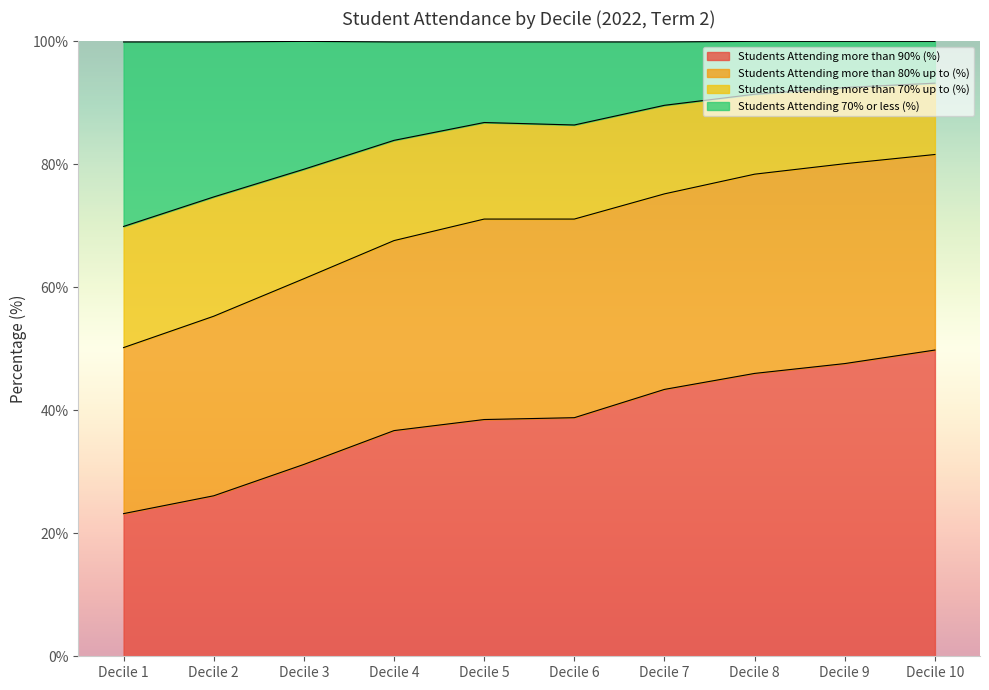

What is the minimum value for Students Attending more than 90% (%)?

23.2